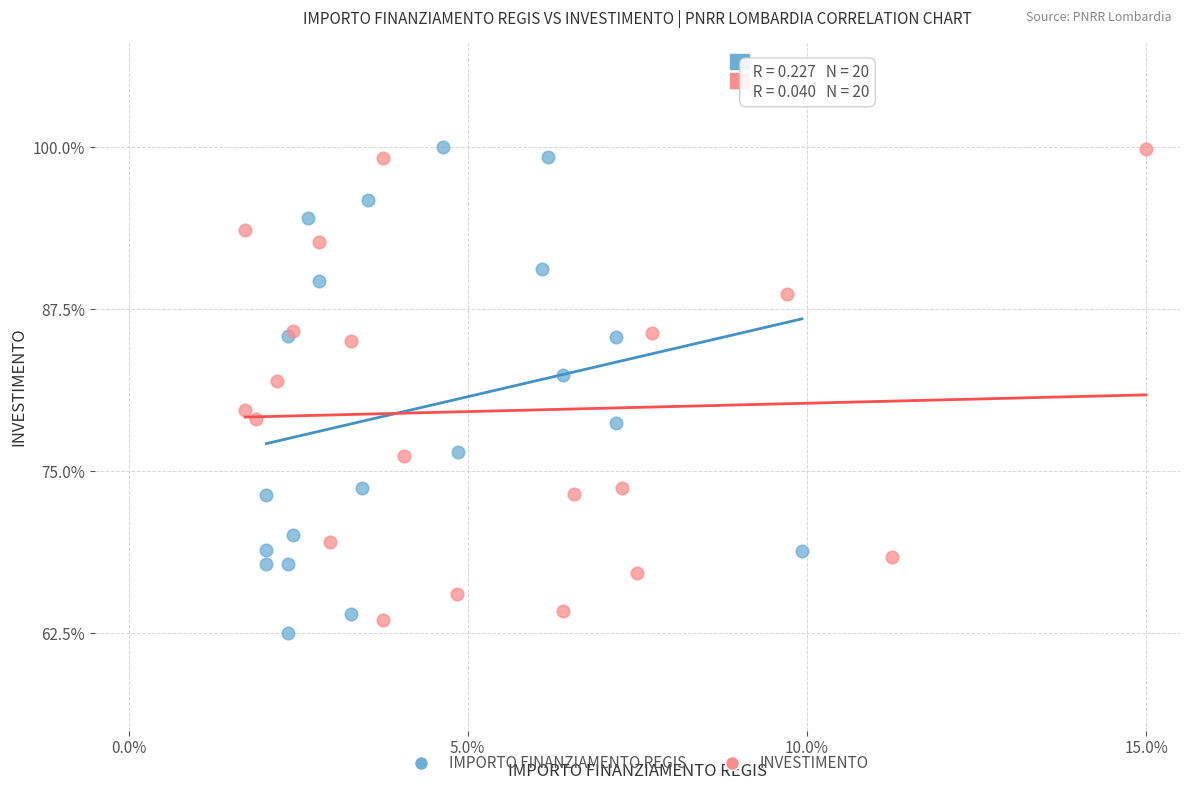

What are all the series names shown in the legend?

IMPORTO FINANZIAMENTO REGIS, INVESTIMENTO